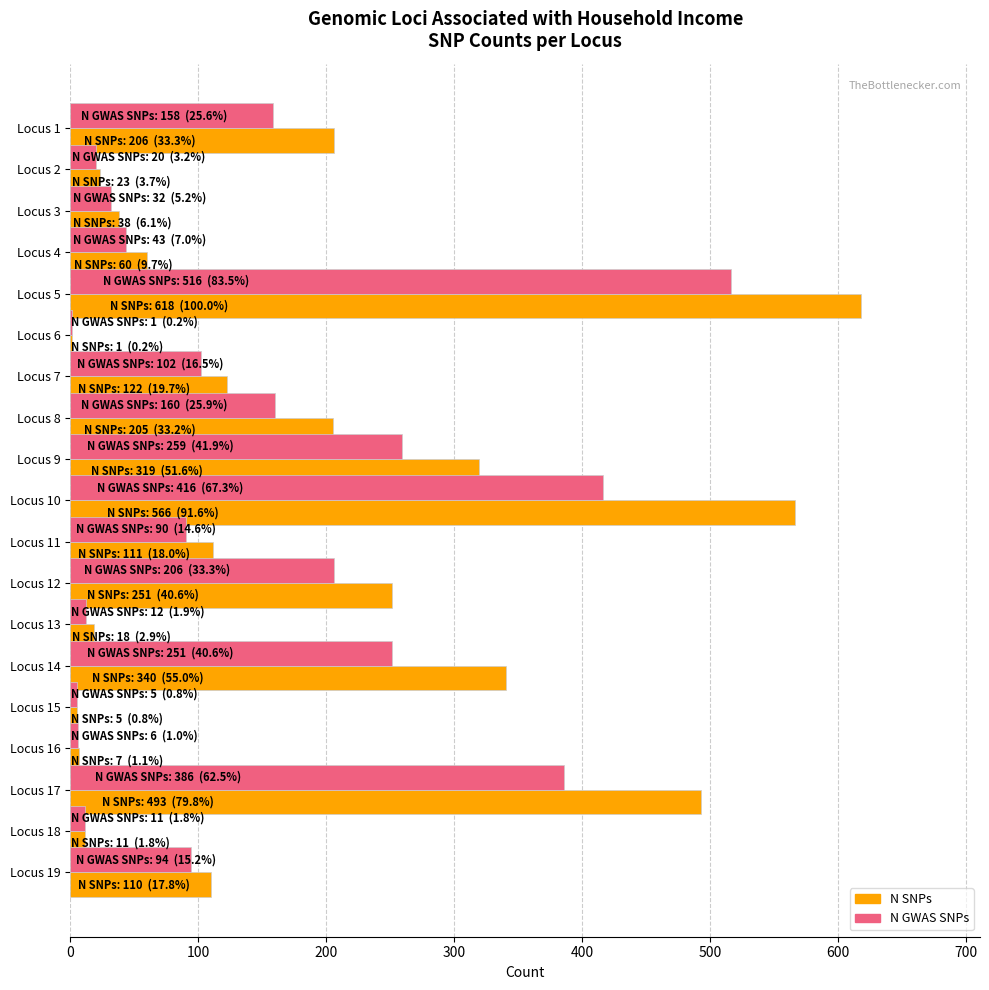

The value of N SNPs at Locus 13 is 18. True or false?

True